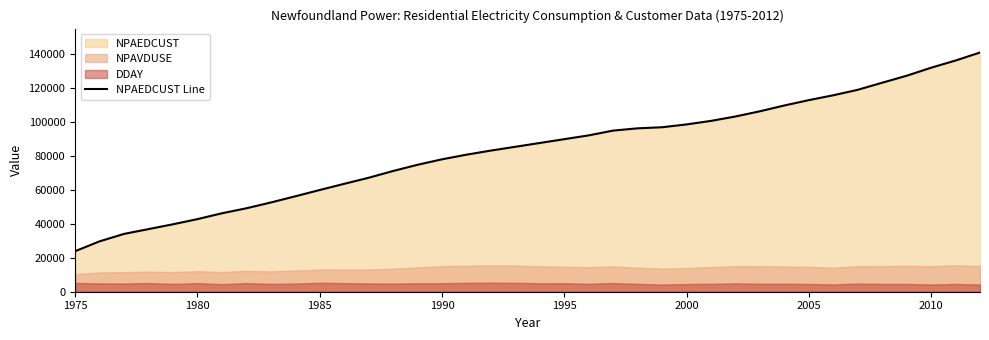

What is the highest value of the NPAEDCUST Line series?

140701